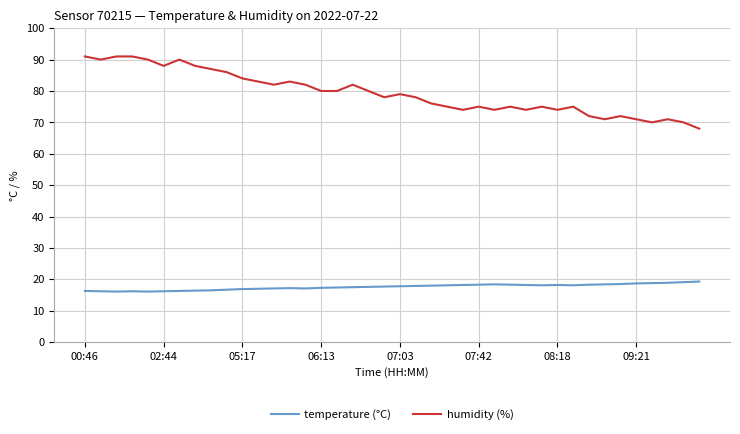

True or false: temperature (°C) has more than 1 points higher than both neighbors.

True